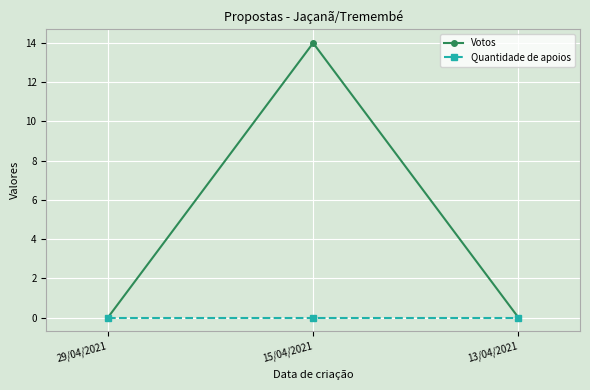

What are all the series names shown in the legend?

Votos, Quantidade de apoios